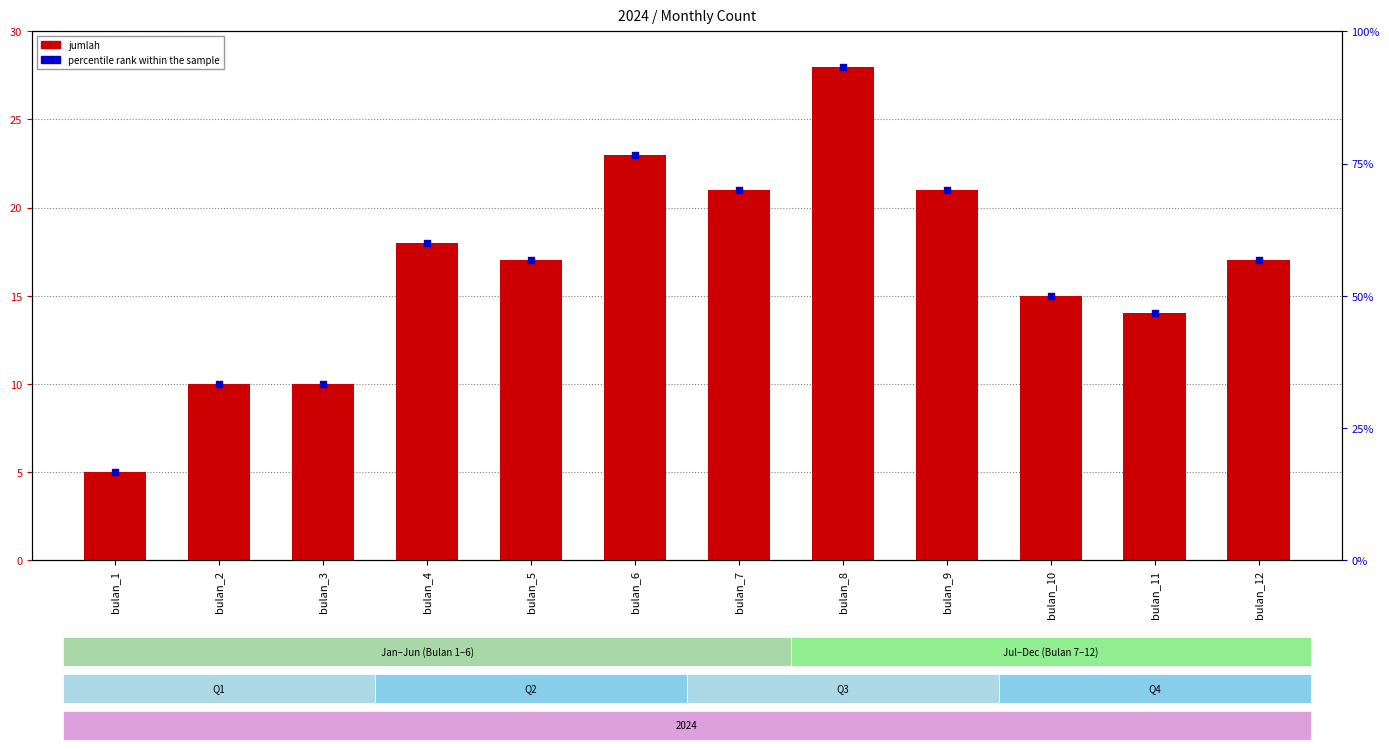

Which series has the largest total across all categories?

jumlah